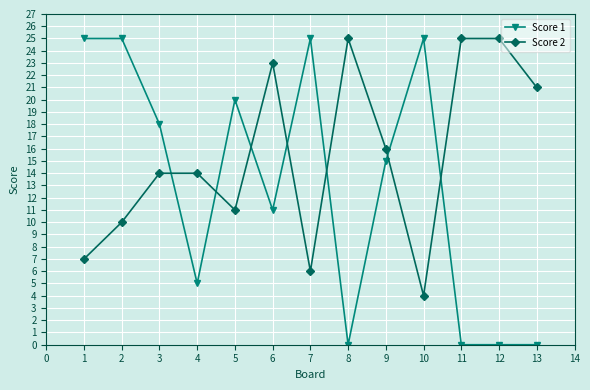

What is the sum of the Score 1 values at 4 and 9?

20